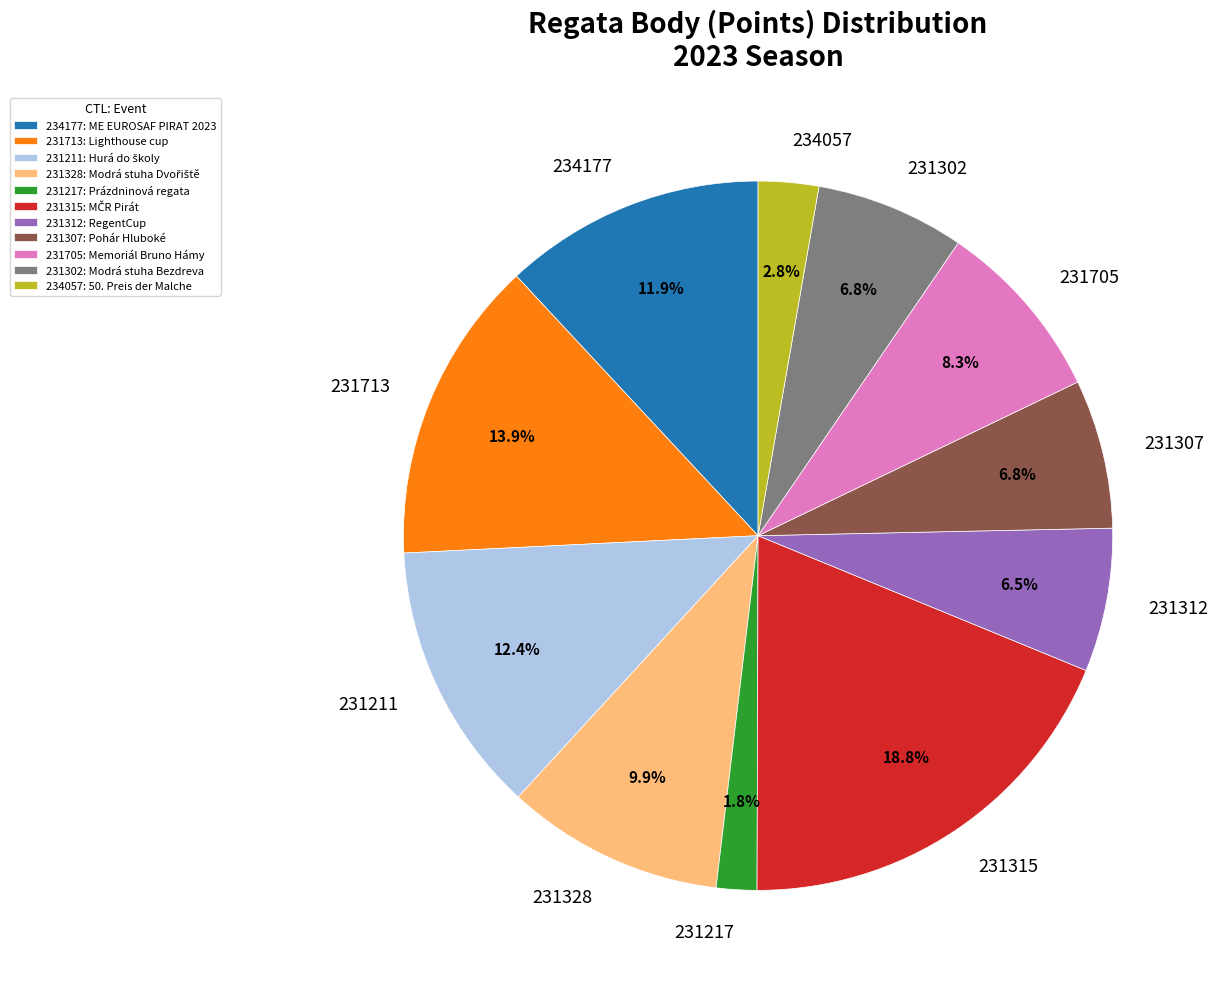

To the nearest percent, what portion does 231211 represent?

12%